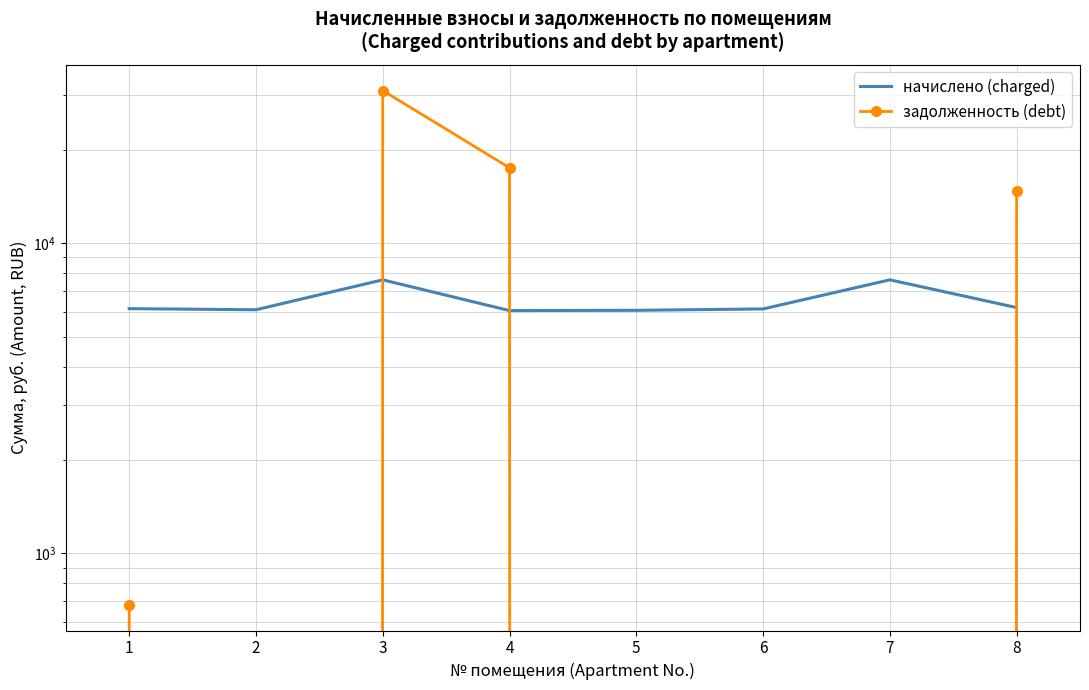

At which label is начислено (charged) closest to 6837?

8